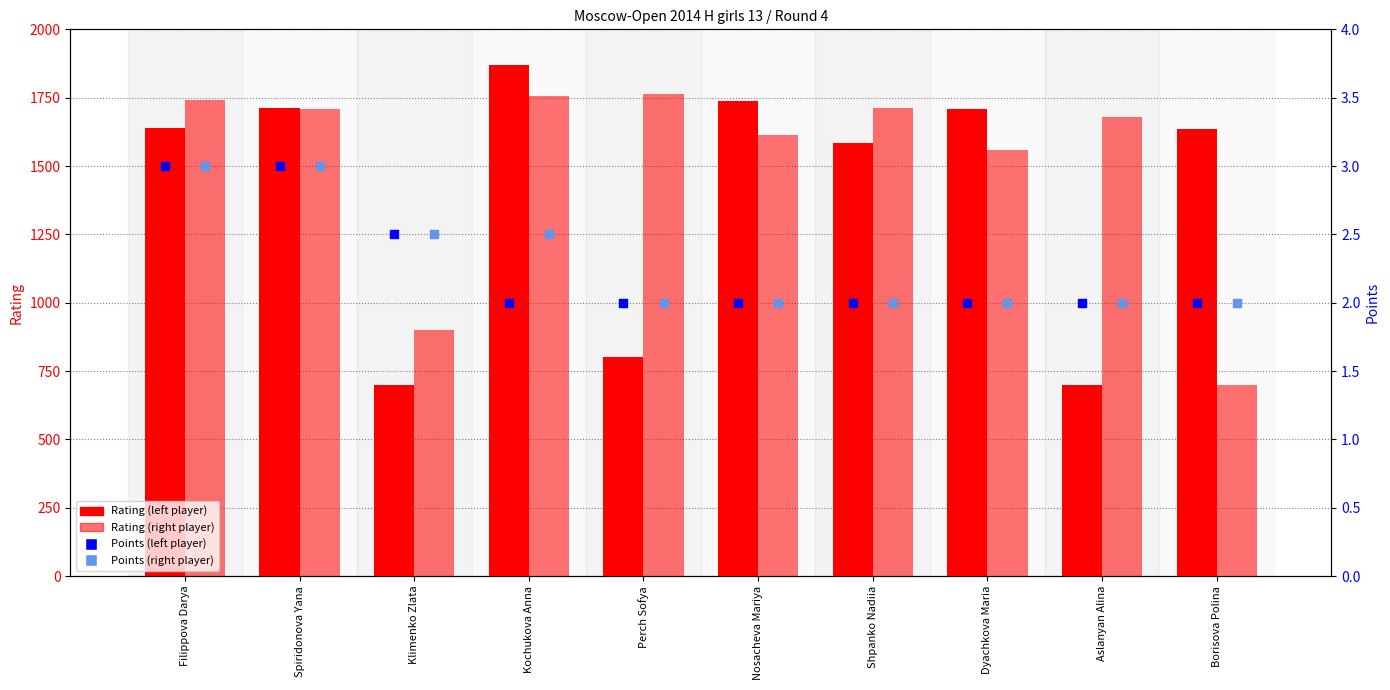

At how many categories does at least one series exceed 217?

10